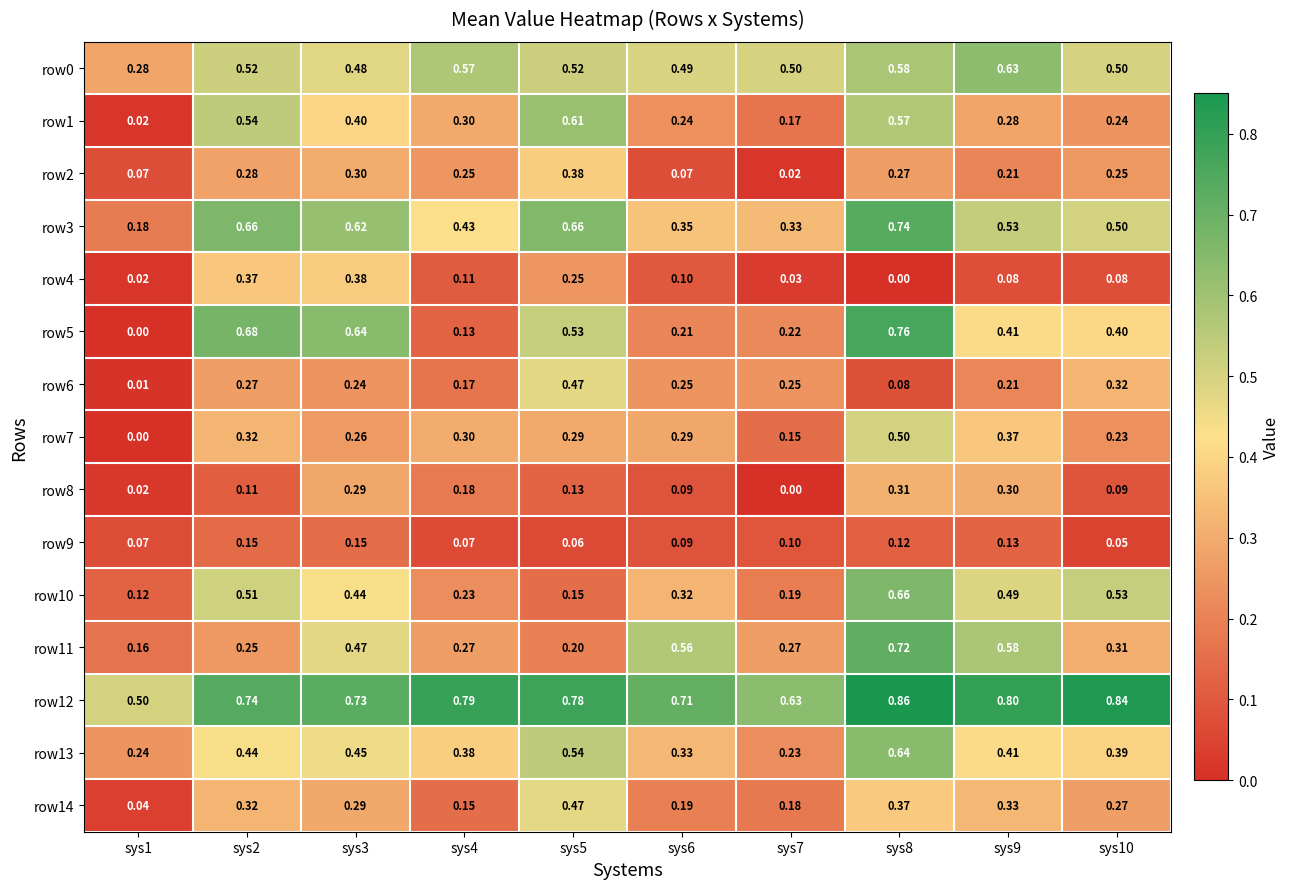

Is the value of row1 at sys4 greater than the value of row5 at sys8?

No